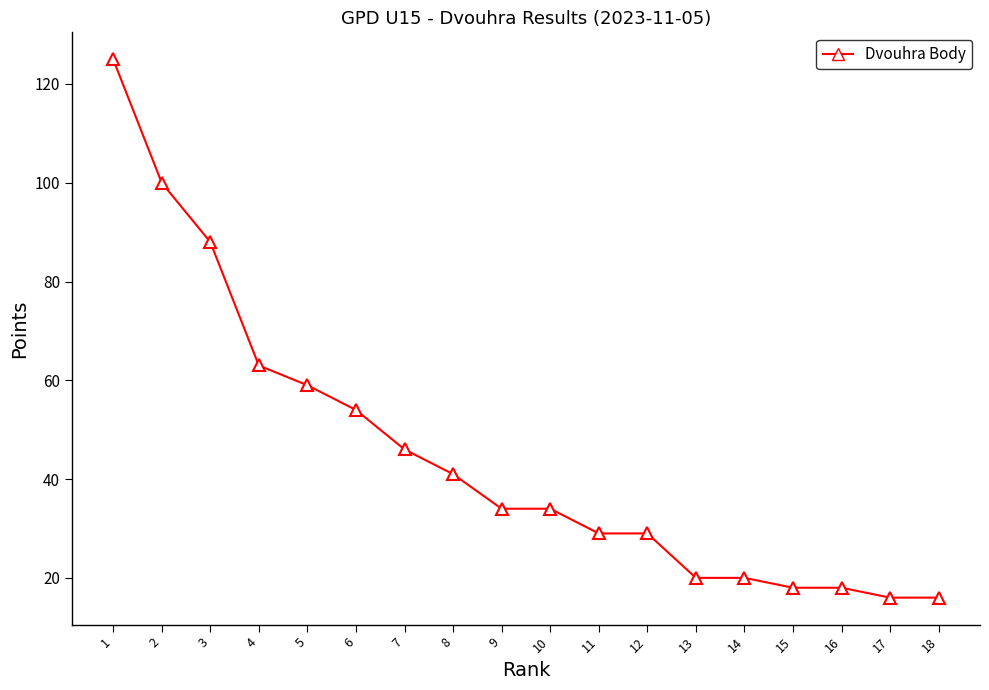

How many distinct data groups are displayed?

1